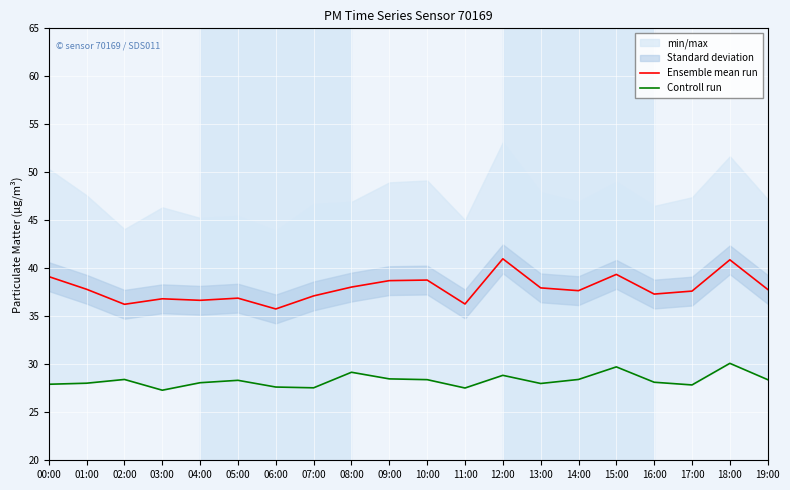

What is the label of the 2nd point from the right?

18:00